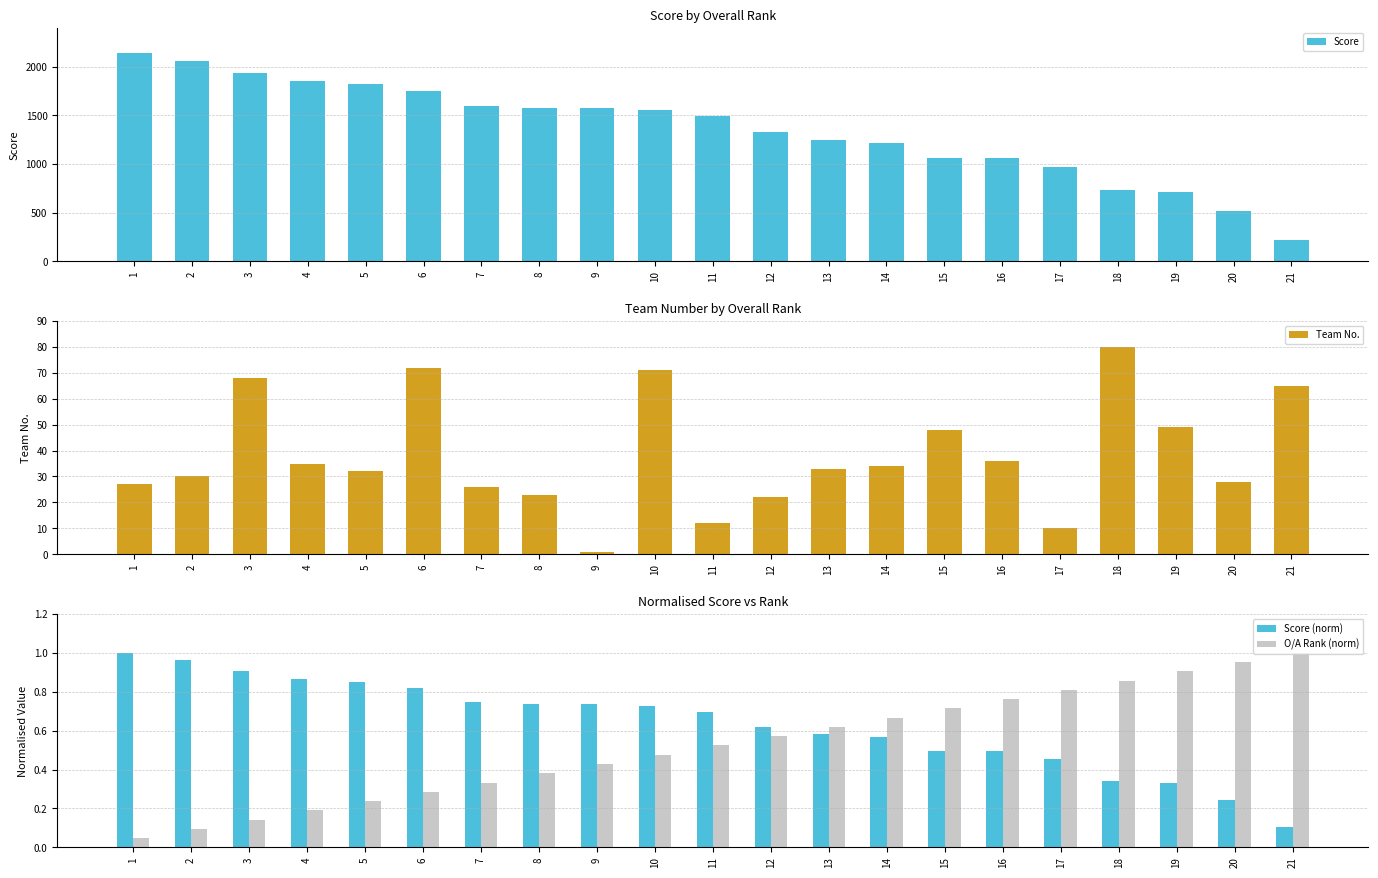

Is the value of Team No. at 4 greater than the value of Score (norm) at 10?

Yes